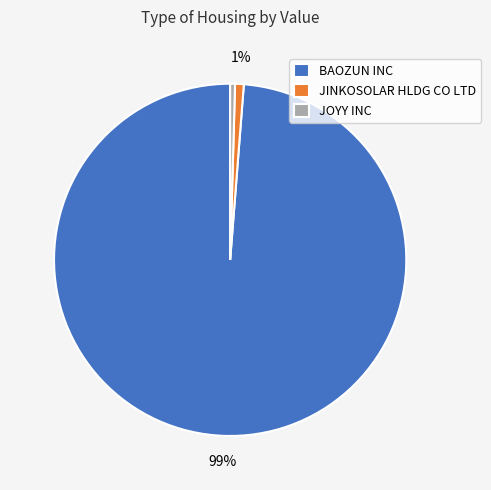

What is the largest slice in the pie chart?

BAOZUN INC